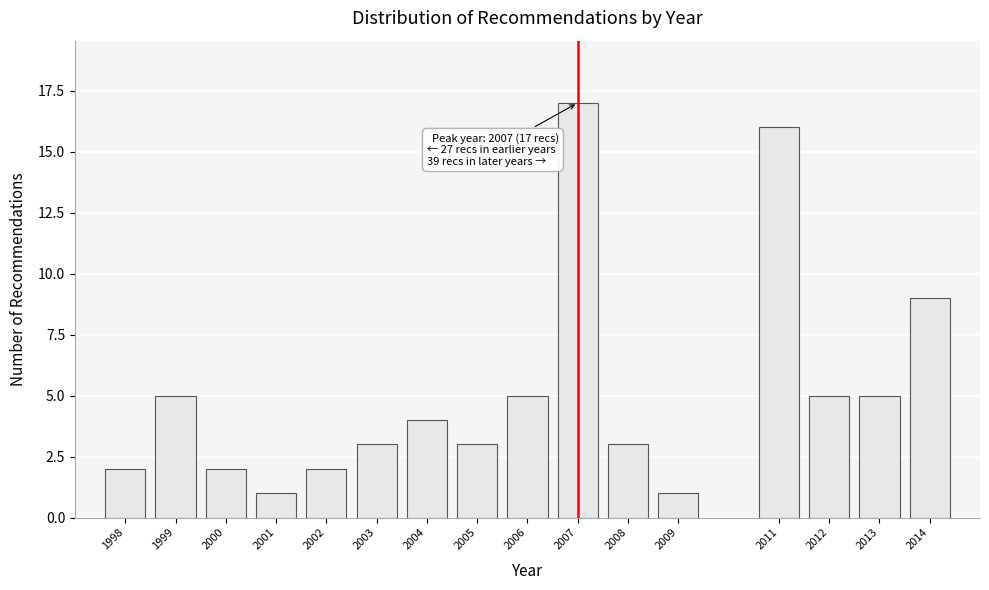

Reading left to right, what are all the values shown in this chart?

1998=2	1999=5	2000=2	2001=1	2002=2	2003=3	2004=4	2005=3	2006=5	2007=17	2008=3	2009=1	2011=16	2012=5	2013=5	2014=9